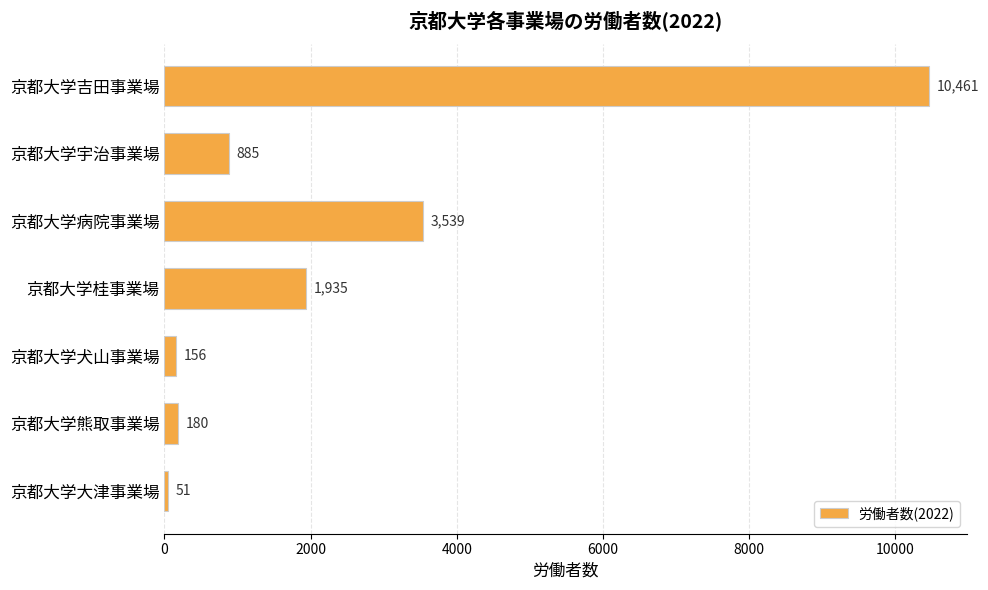

Where is the data nearest to the value 5256?

京都大学病院事業場